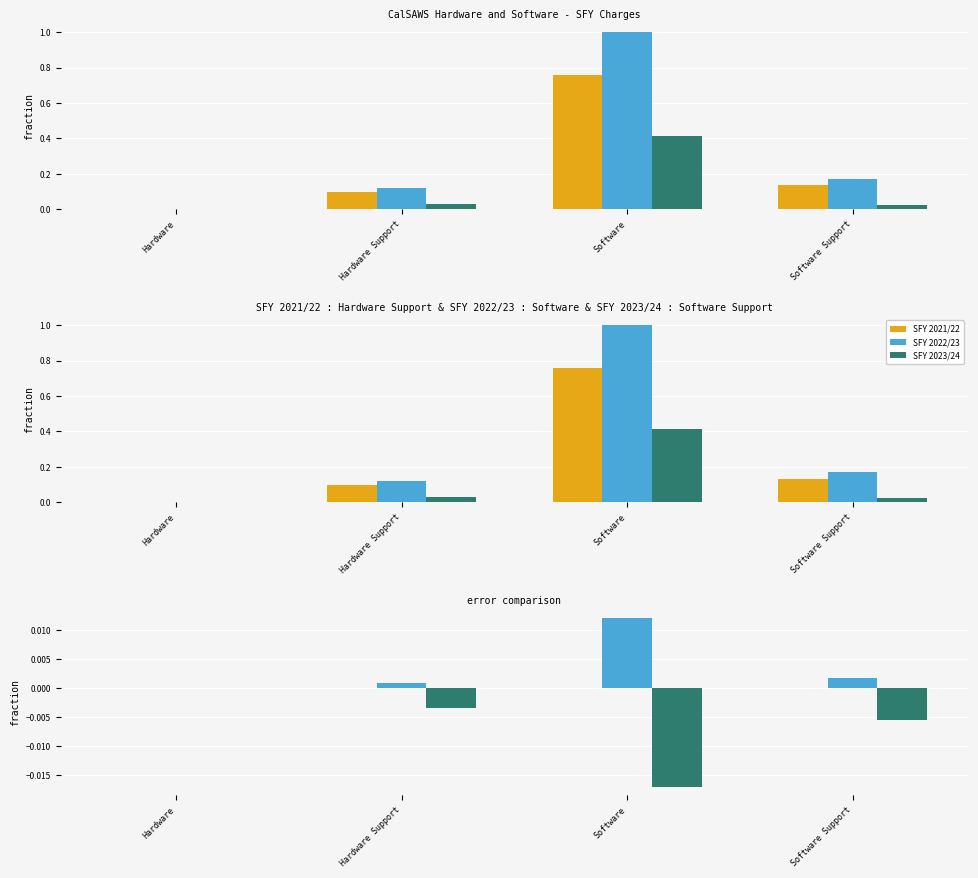

At how many categories does at least one series exceed 0?

3